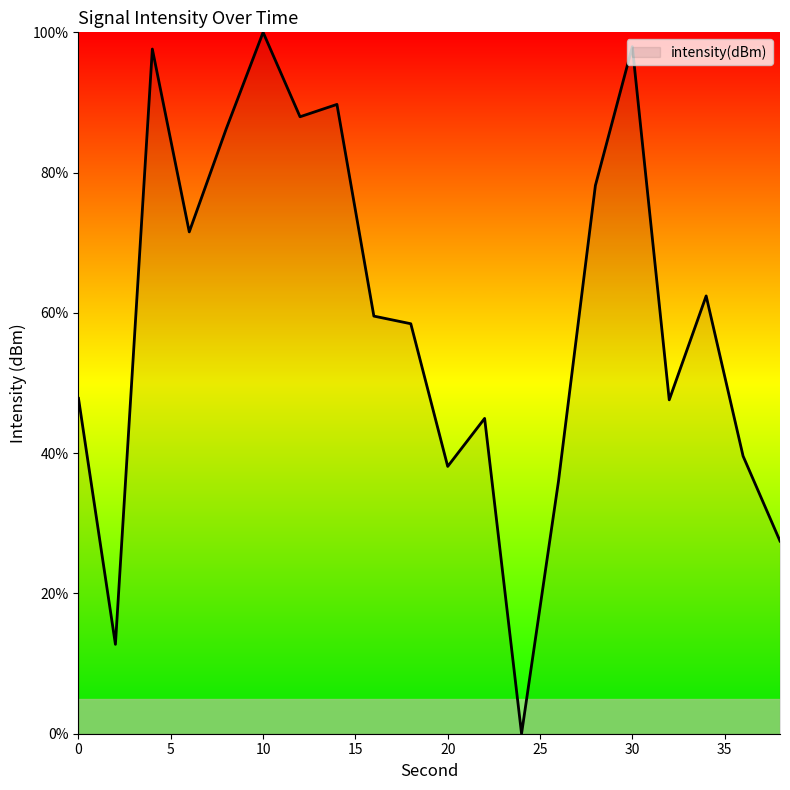

What is the maximum value shown in the chart?

100.0